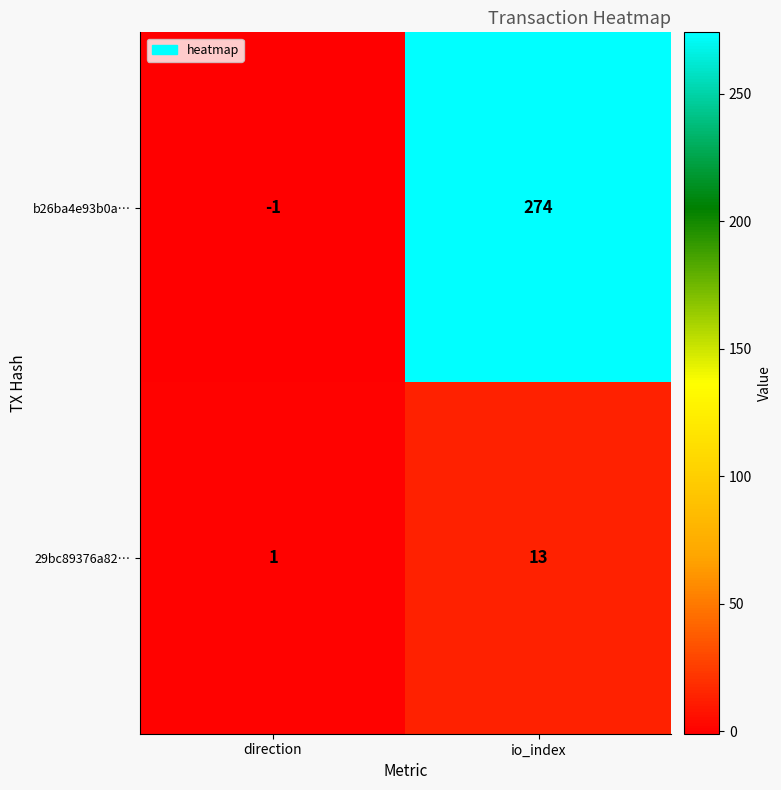

What is the approximate value of 29bc89376a82… at io_index?

13